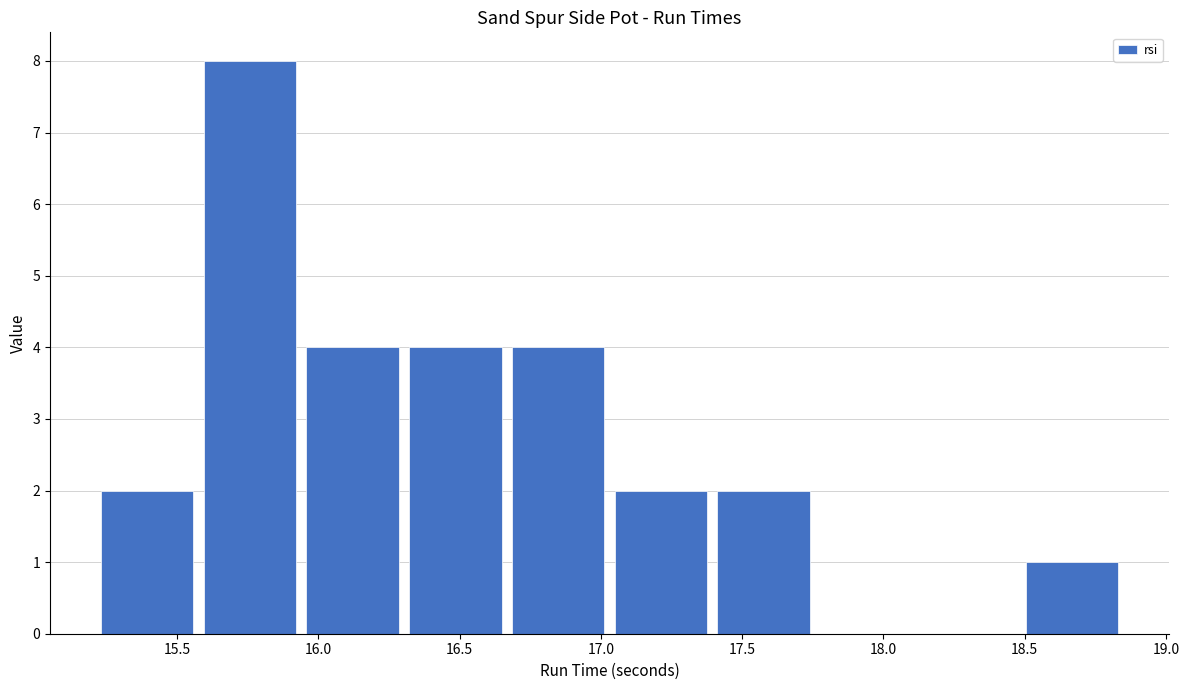

Which range on the x-axis has the tallest bar?

15.60 to 15.95